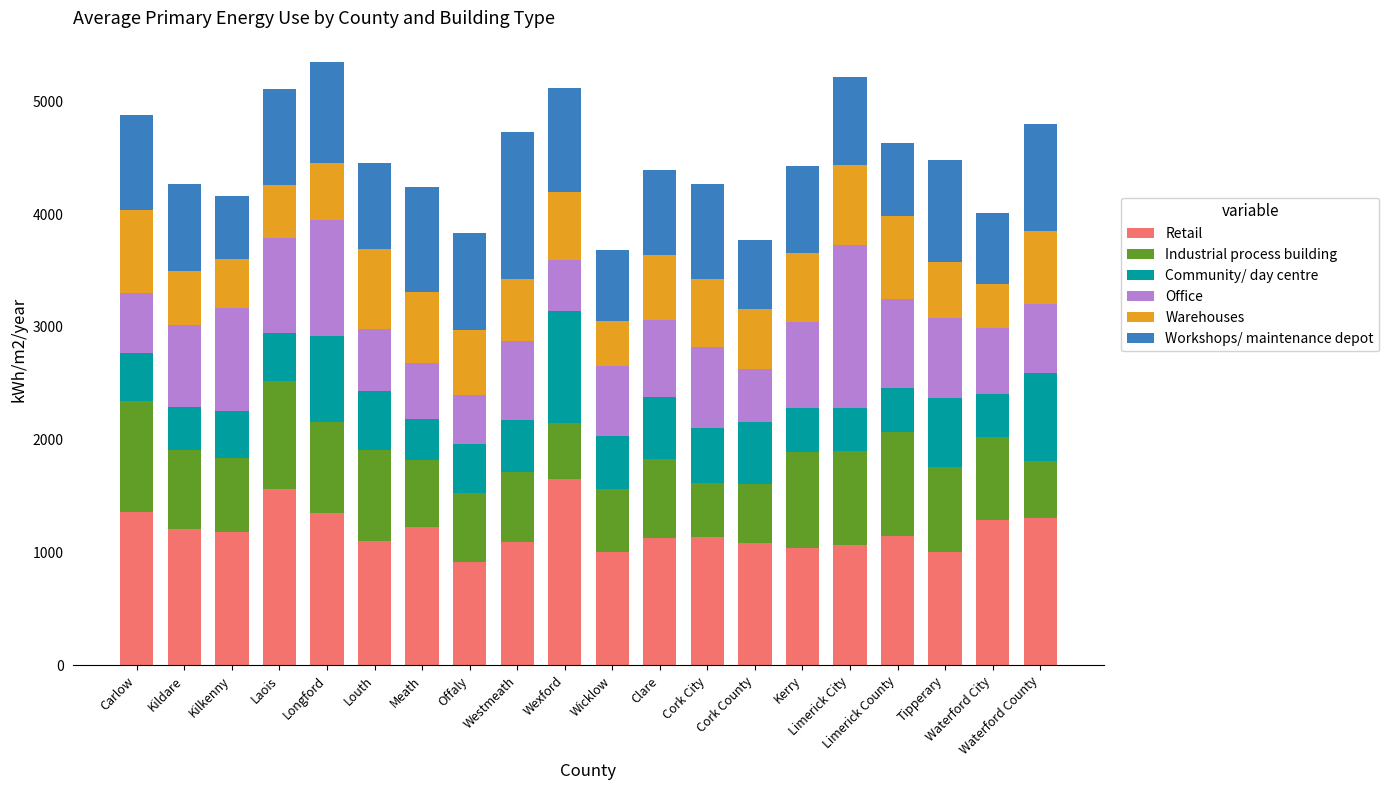

What is the average value of the Retail series?

1193